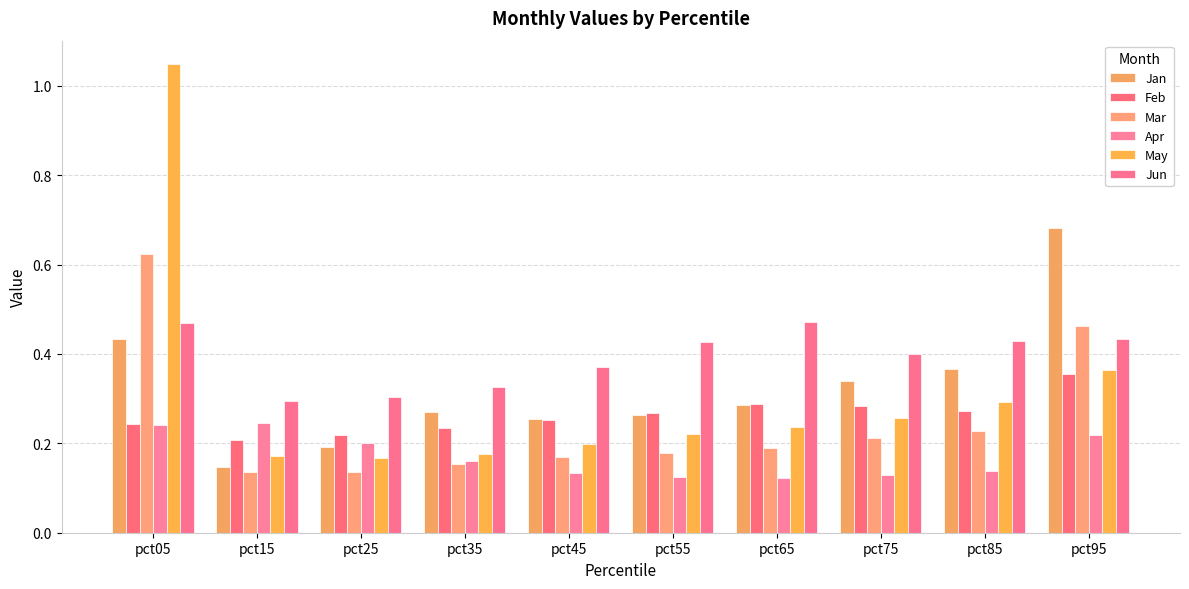

The value of Mar at pct15 is 0.2. True or false?

False